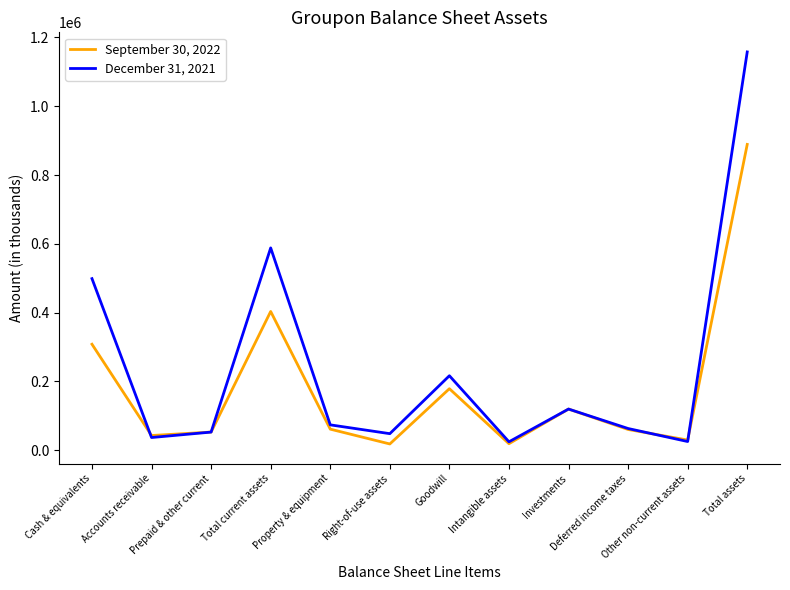

Rank the series by their average value, from lowest to highest.

September 30, 2022, December 31, 2021